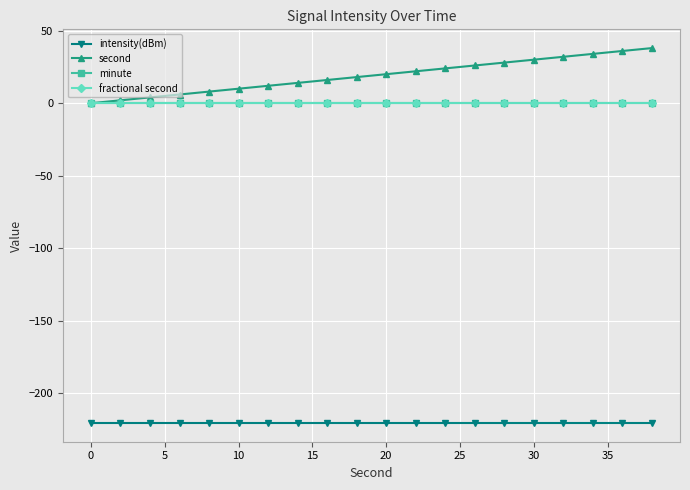

Is this an area chart (filled region under the line)?

No